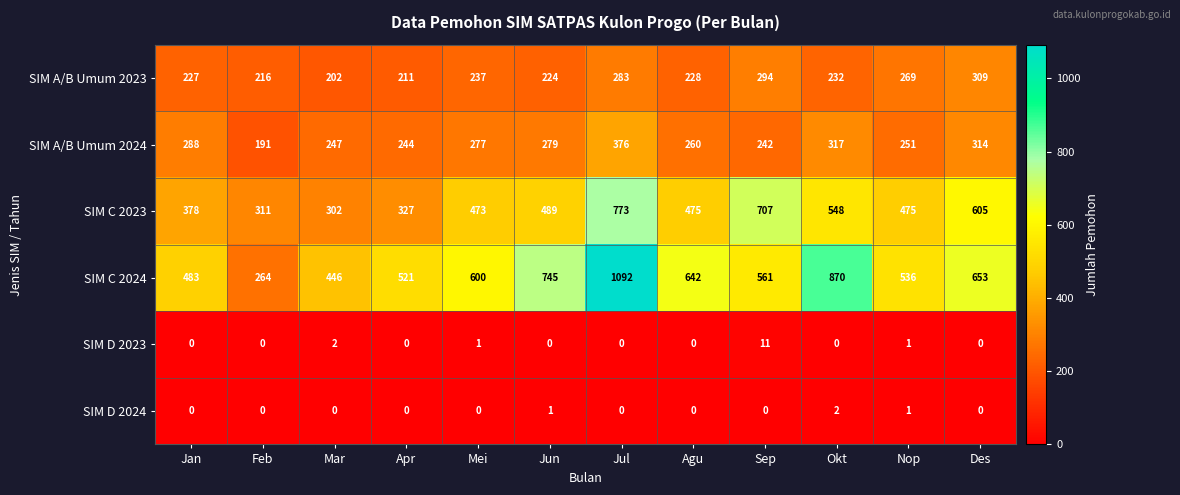

At which category is the sum across all series the highest?

Jul